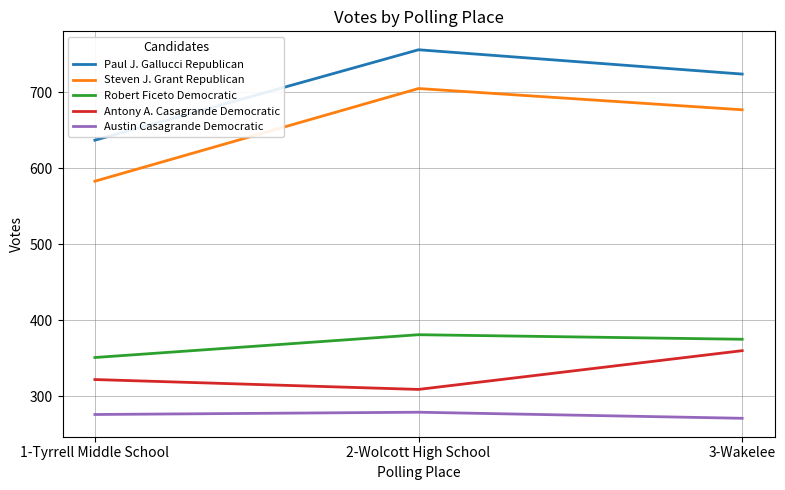

Reading left to right, list all the values displayed in this chart.

Paul J. Gallucci Republican: 1-Tyrrell Middle School=637	2-Wolcott High School=756	3-Wakelee=724
Steven J. Grant Republican: 1-Tyrrell Middle School=583	2-Wolcott High School=705	3-Wakelee=677
Robert Ficeto Democratic: 1-Tyrrell Middle School=351	2-Wolcott High School=381	3-Wakelee=375
Antony A. Casagrande Democratic: 1-Tyrrell Middle School=322	2-Wolcott High School=309	3-Wakelee=360
Austin Casagrande Democratic: 1-Tyrrell Middle School=276	2-Wolcott High School=279	3-Wakelee=271